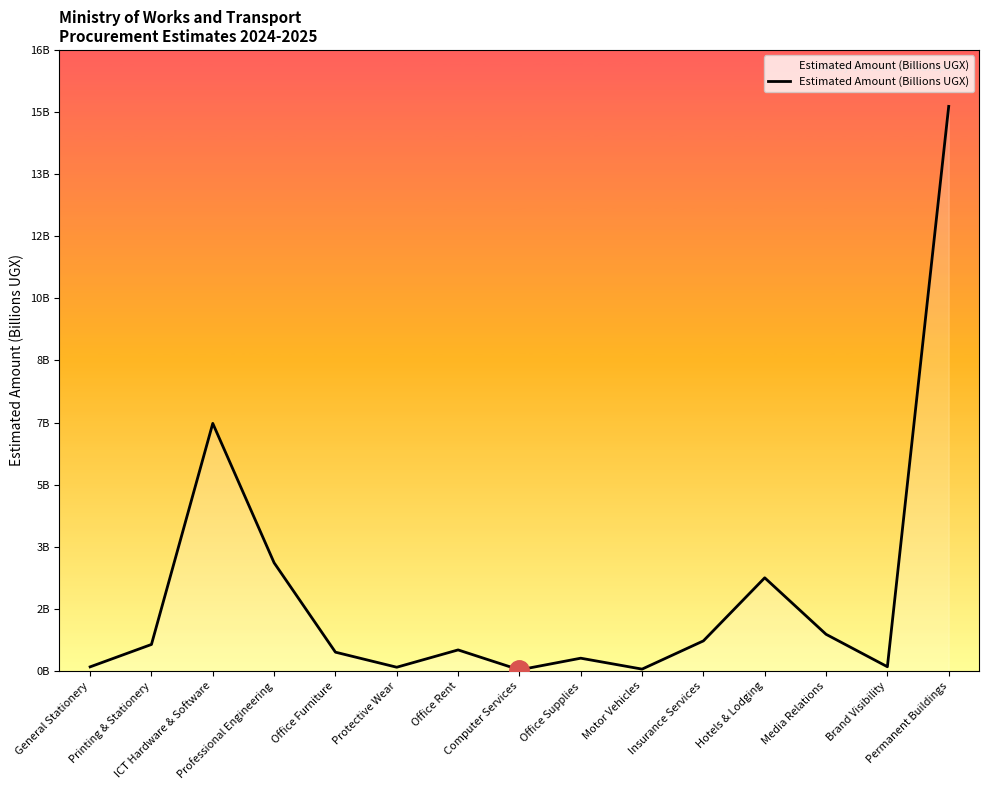

Which label corresponds to the largest value in the chart?

Permanent Buildings